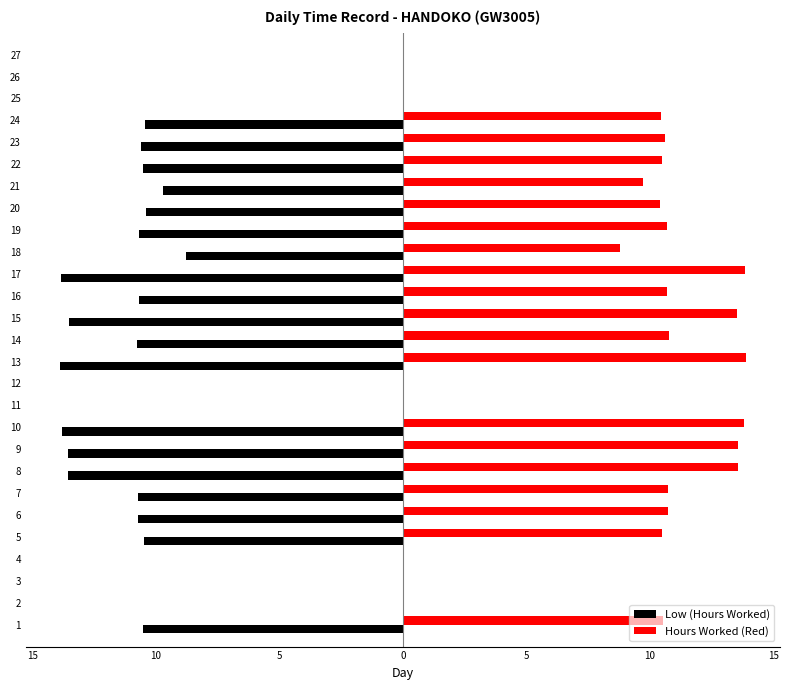

What are all the series names shown in the legend?

Low (Hours Worked), Hours Worked (Red)